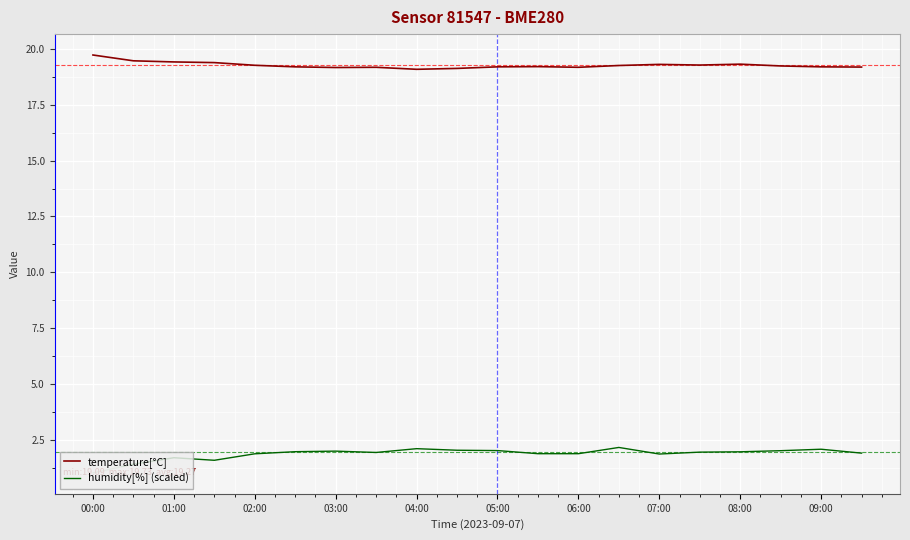

Where is humidity[%] (scaled) nearest to the value 1?

00:00